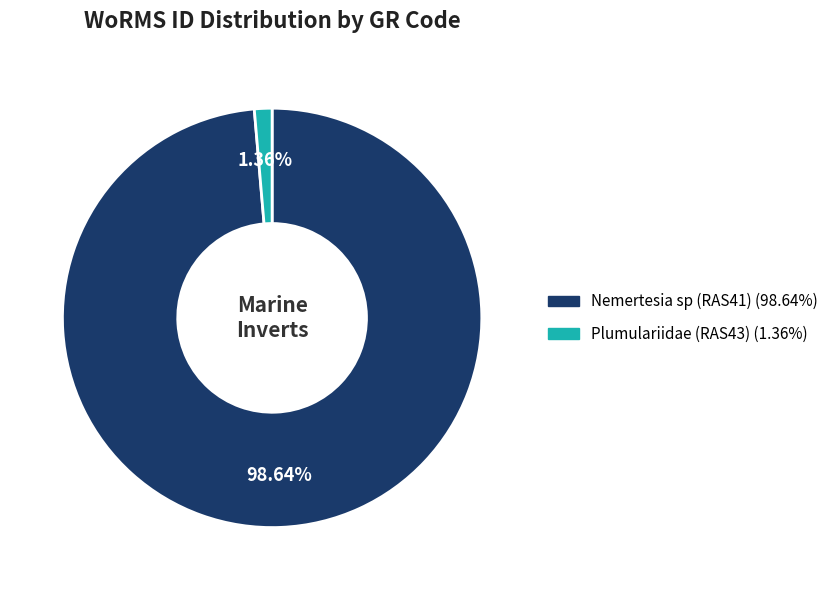

What portion of the pie excludes Plumulariidae (RAS43)?

98.6%